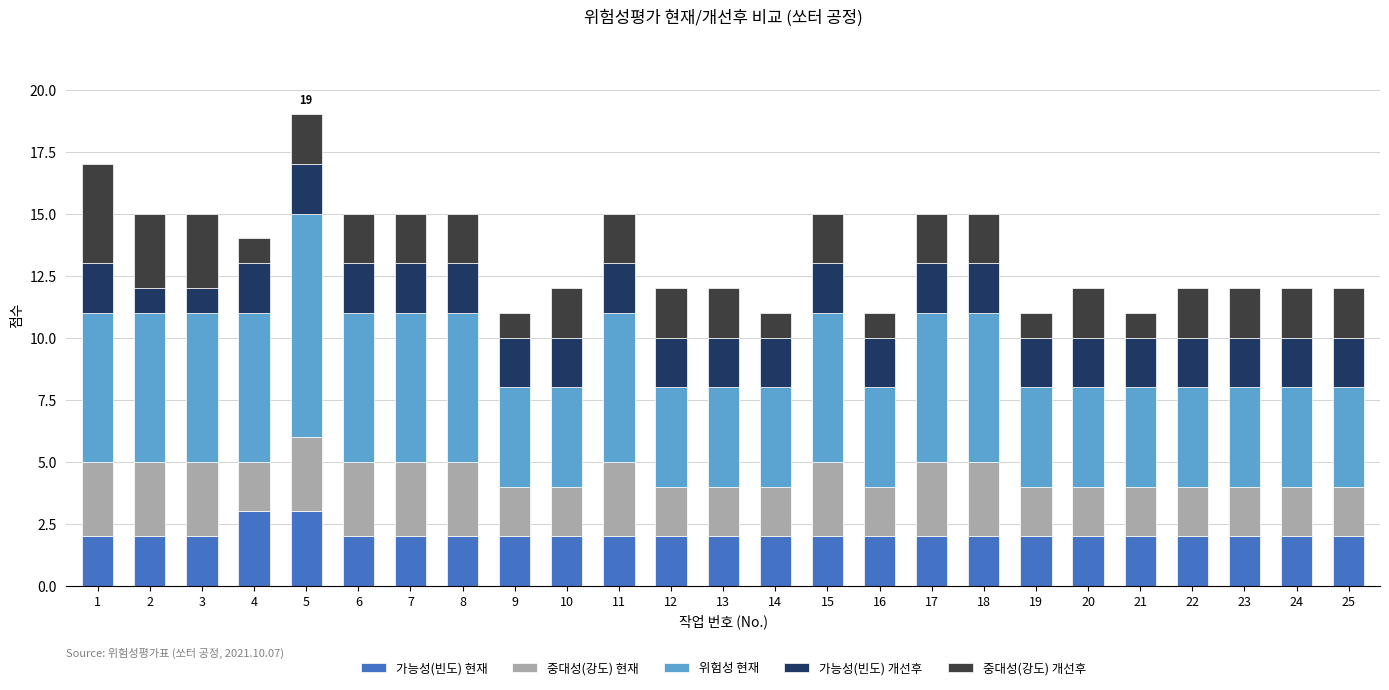

At which category is the sum across all series the highest?

5